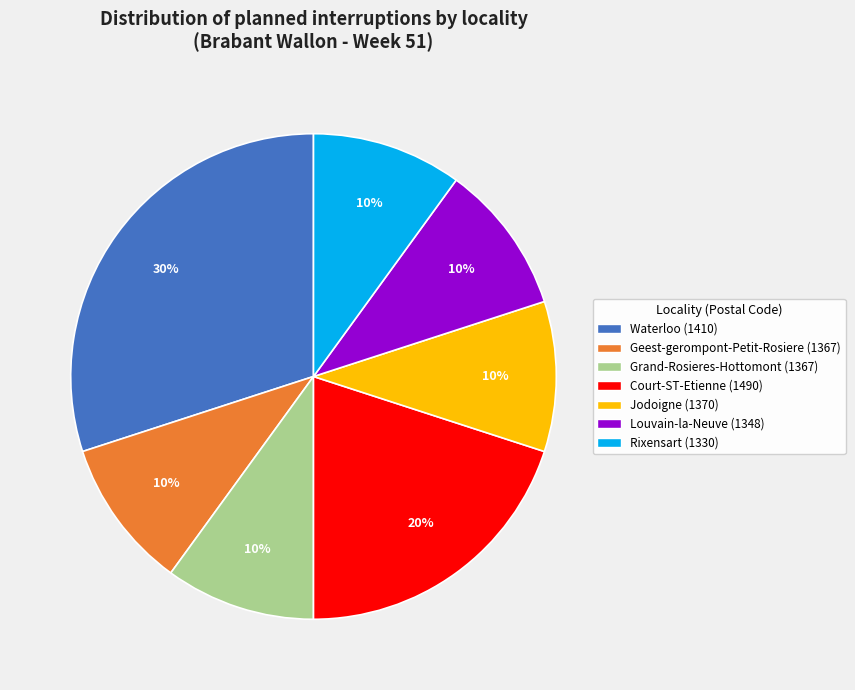

True or false: Waterloo (1410) accounts for 30% of the total.

True